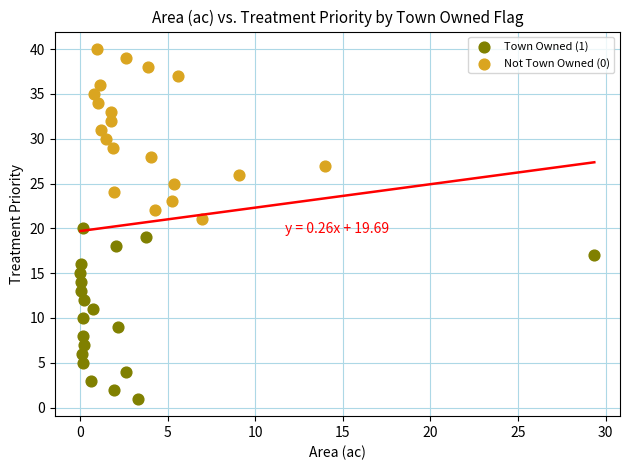

Which series contains the lowest Y value?

Town Owned (1)